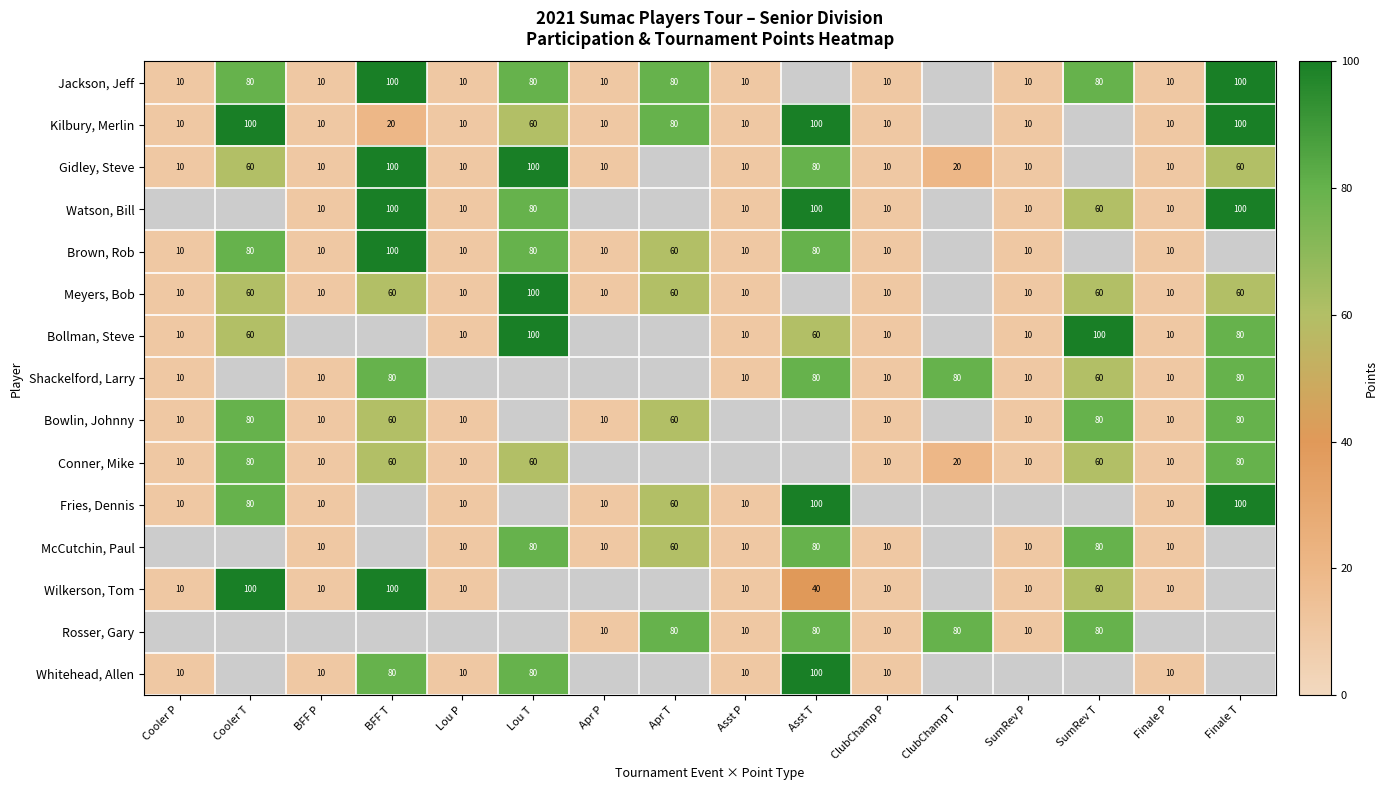

What is the maximum value shown in the chart?

100.0